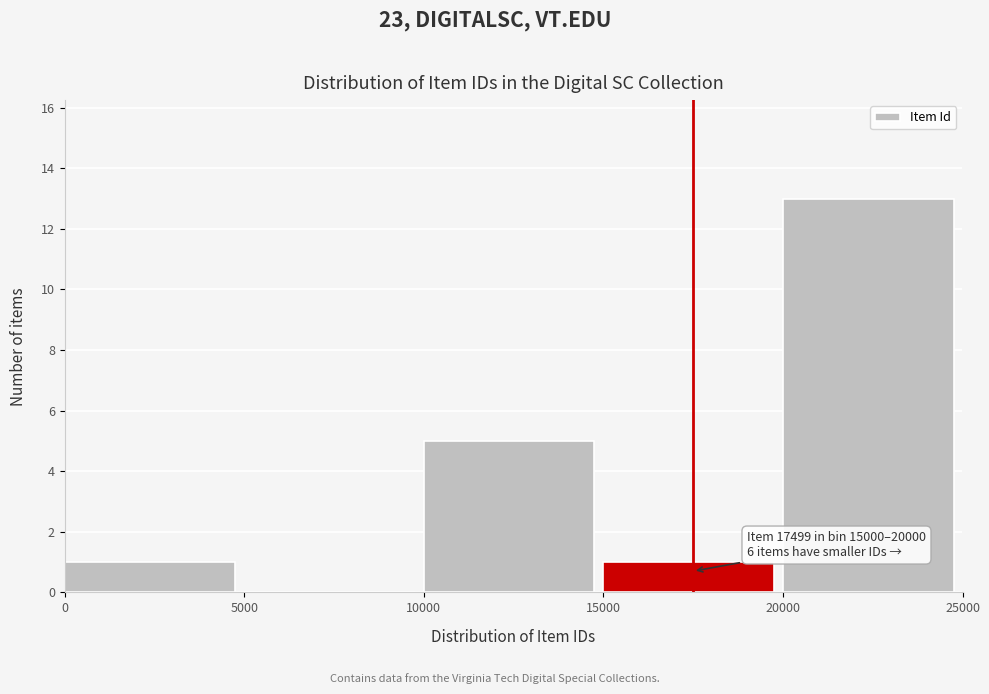

Over which range of the x-axis is the bar tallest?

20000 to 25000